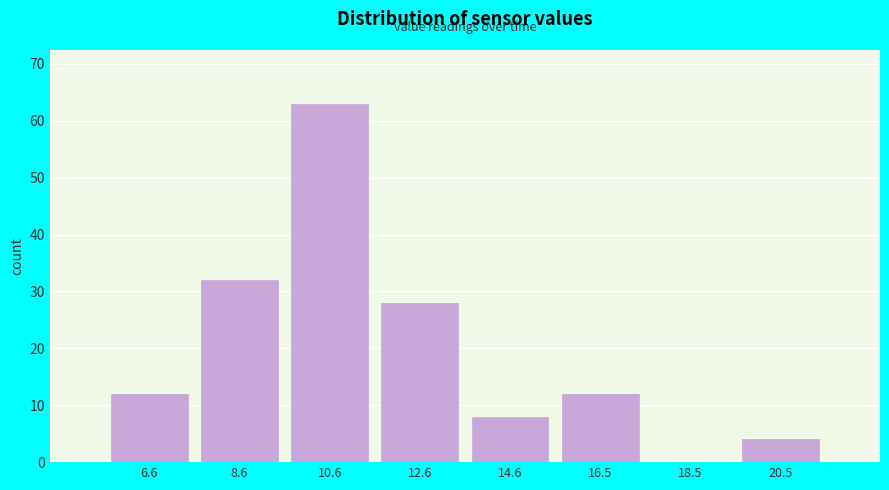

Reading left to right, list all the values displayed in this chart.

6.6=12	8.6=32	10.6=63	12.6=28	14.6=8	16.5=12	18.5=0	20.5=4